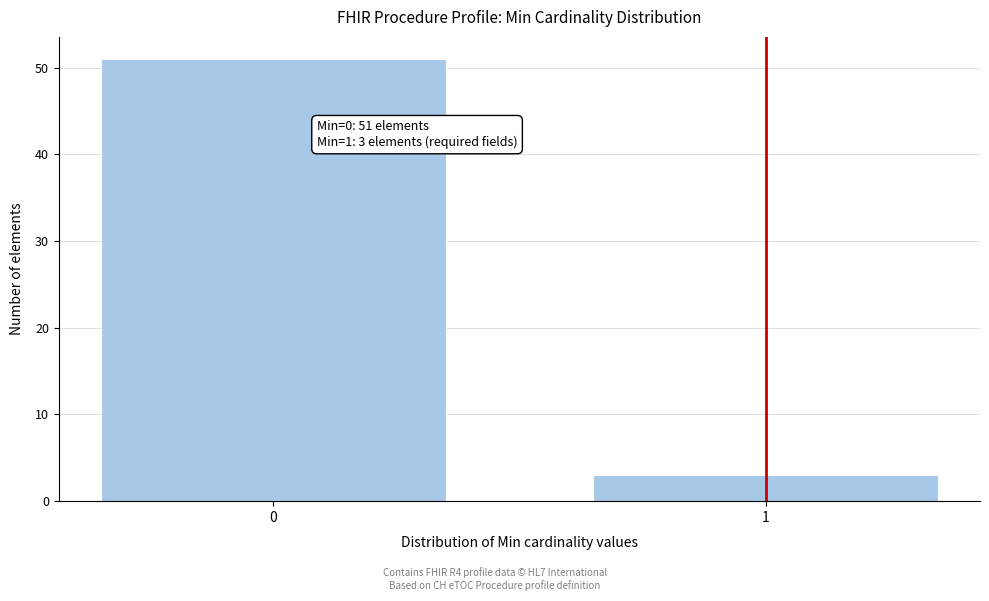

Reading left to right, list all the values displayed in this chart.

0=51	1=3